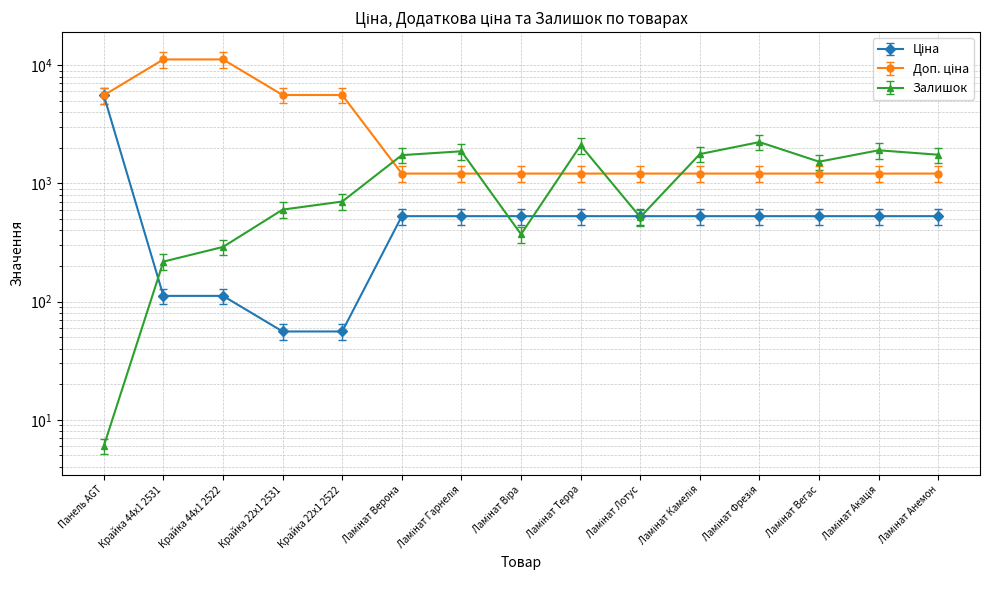

Where is Ціна nearest to the value 2808?

Ламінат Верона